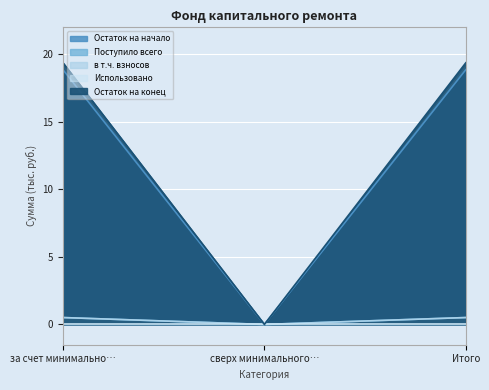

What is the label of the 3rd point from the right?

за счет минимально…